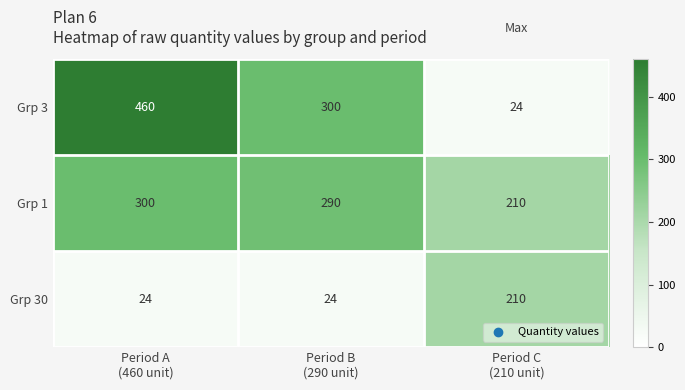

What is the difference between the maximum and minimum values in the Grp 1 series?

90